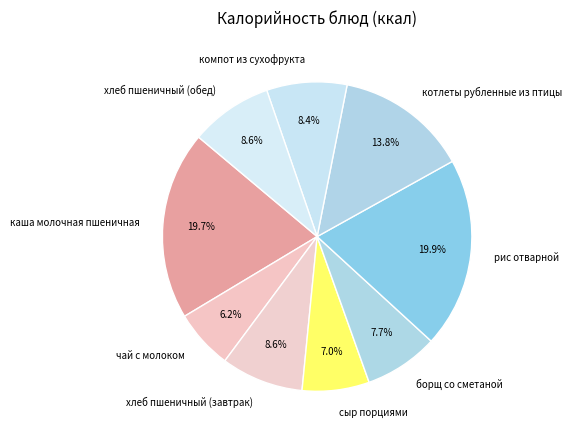

Which has a higher value, котлеты рубленные из птицы or хлеб пшеничный (обед)?

котлеты рубленные из птицы